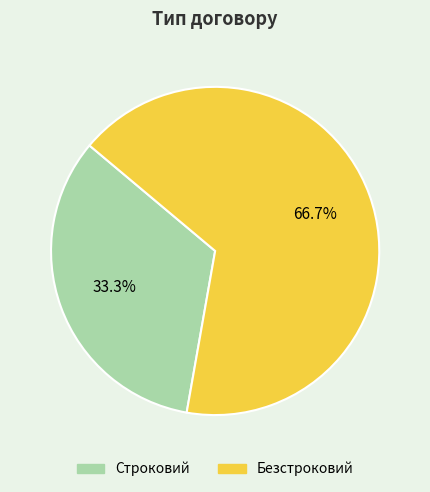

Rank the categories by value from lowest to highest.

Строковий, Безстроковий